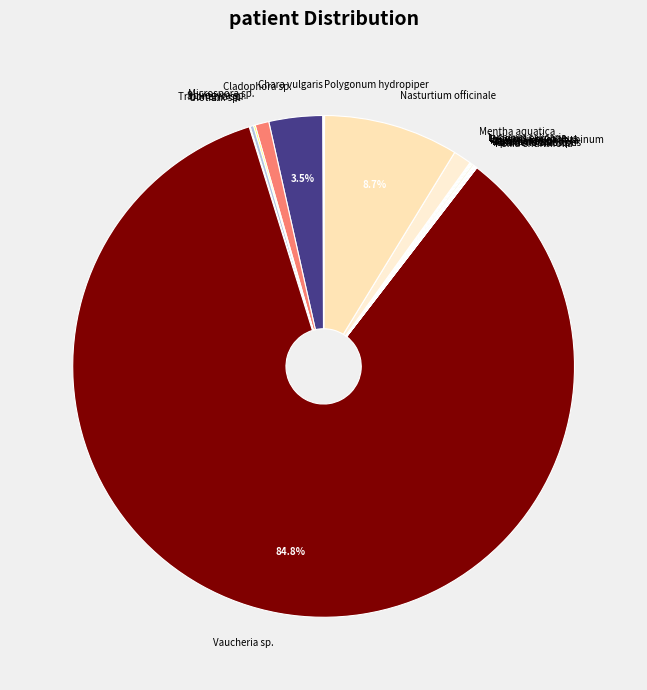

Which category has the biggest portion of the pie?

Vaucheria sp.